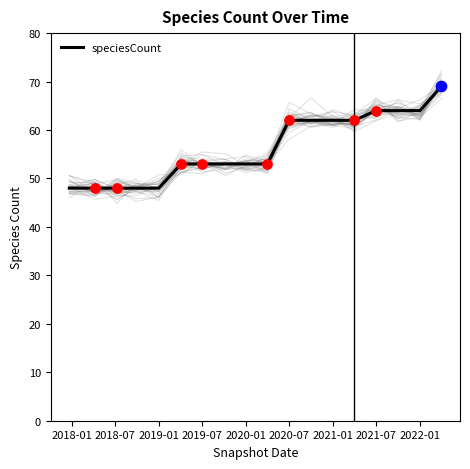

What is the lowest value of the speciesCount series?

48